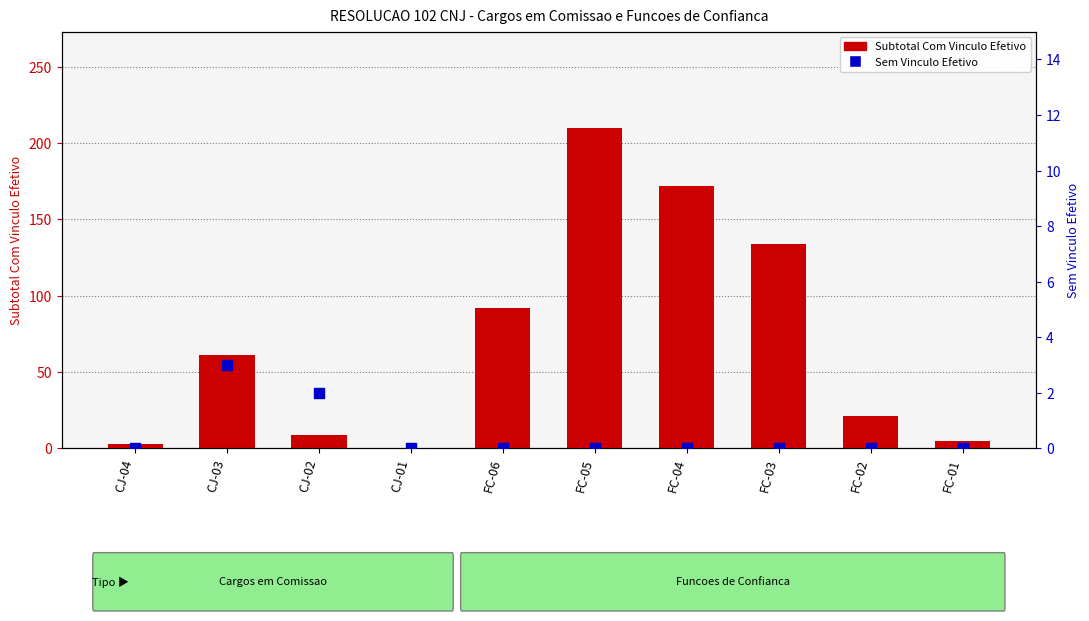

Which series reaches the minimum Y coordinate?

Subtotal Com Vinculo Efetivo